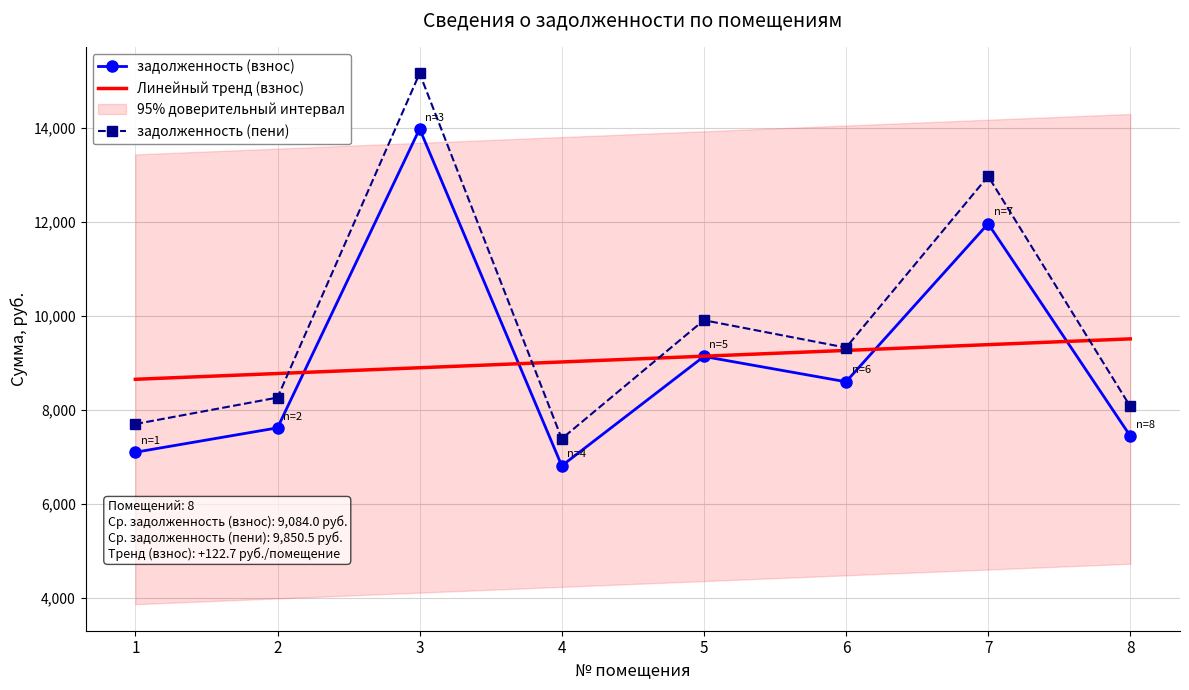

What is the sum of all задолженность (взнос) values?

72672.0